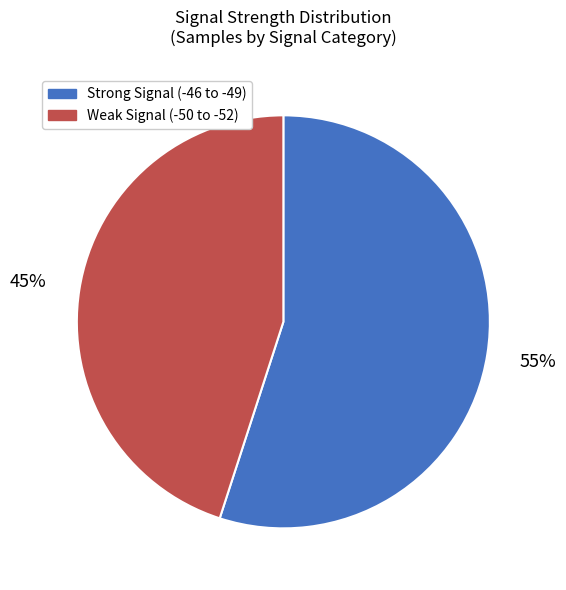

Between Strong Signal (-46 to -49) and Weak Signal (-50 to -52), which is larger?

Strong Signal (-46 to -49)